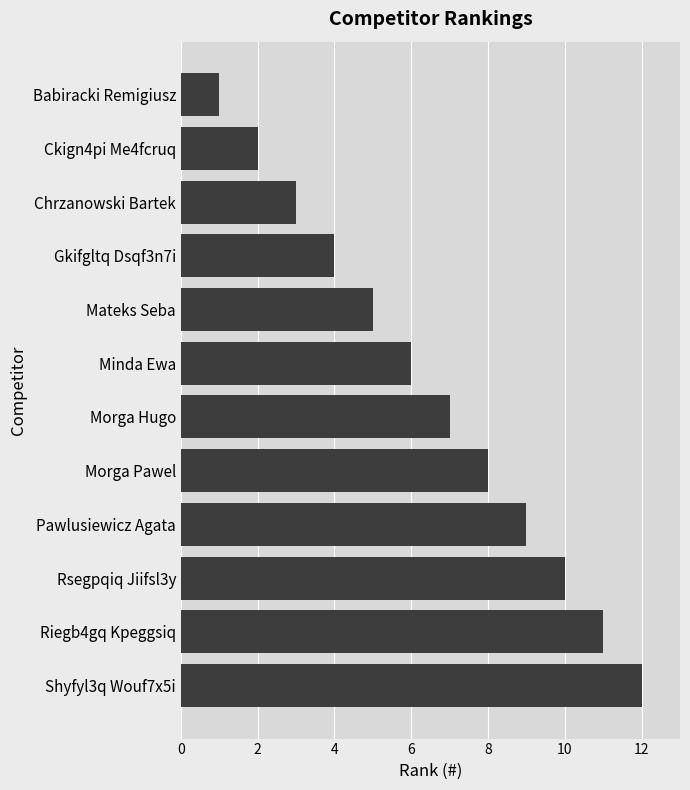

What is the maximum value shown in the chart?

12